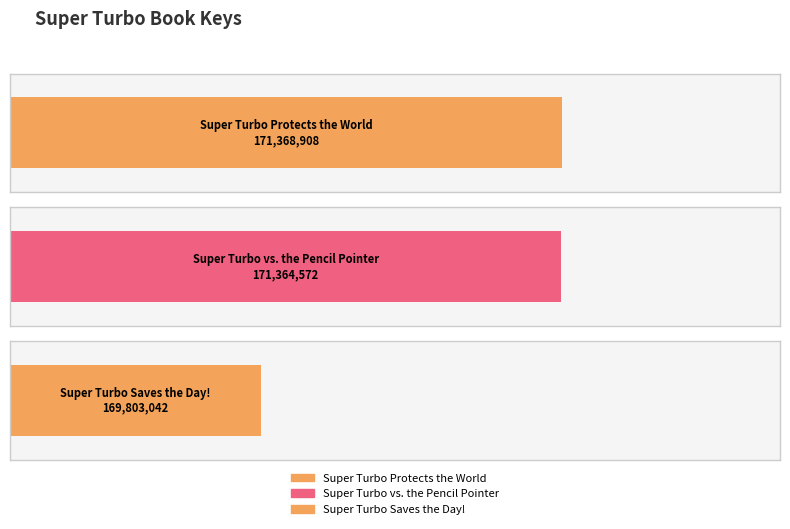

How many data points are above 171364572?

1